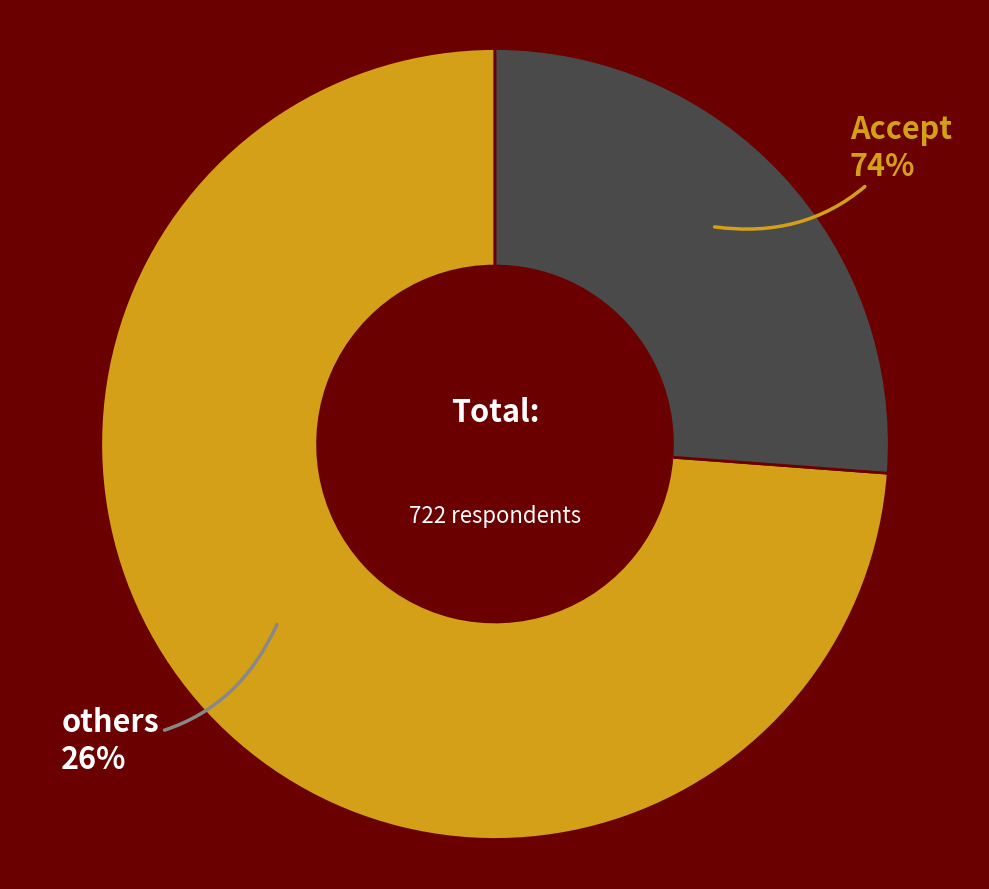

Which has a higher value, Undecided or Accept?

Accept